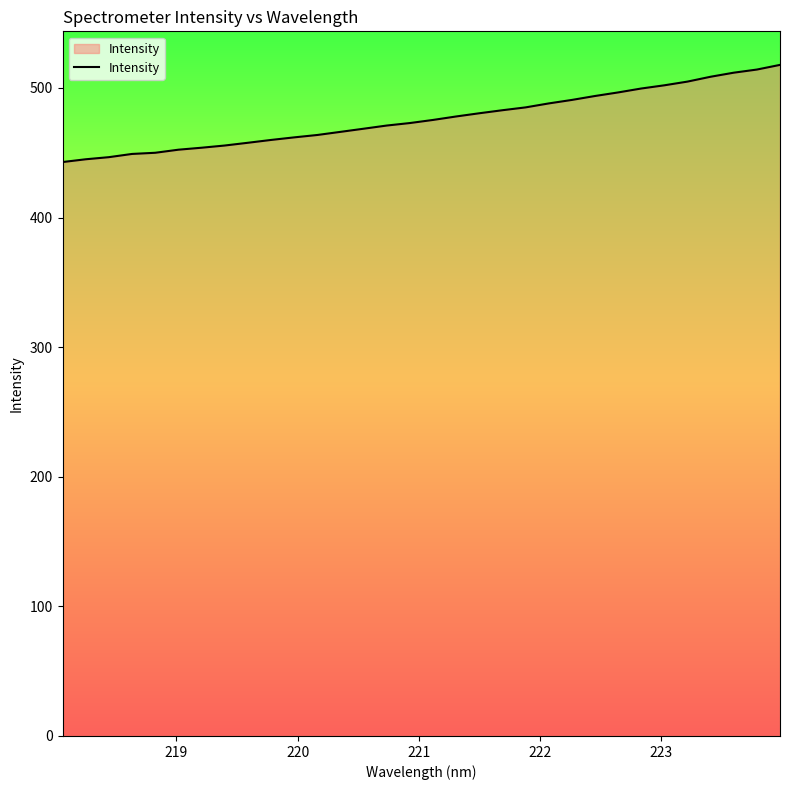

What is the difference between the maximum and minimum values?

75.0